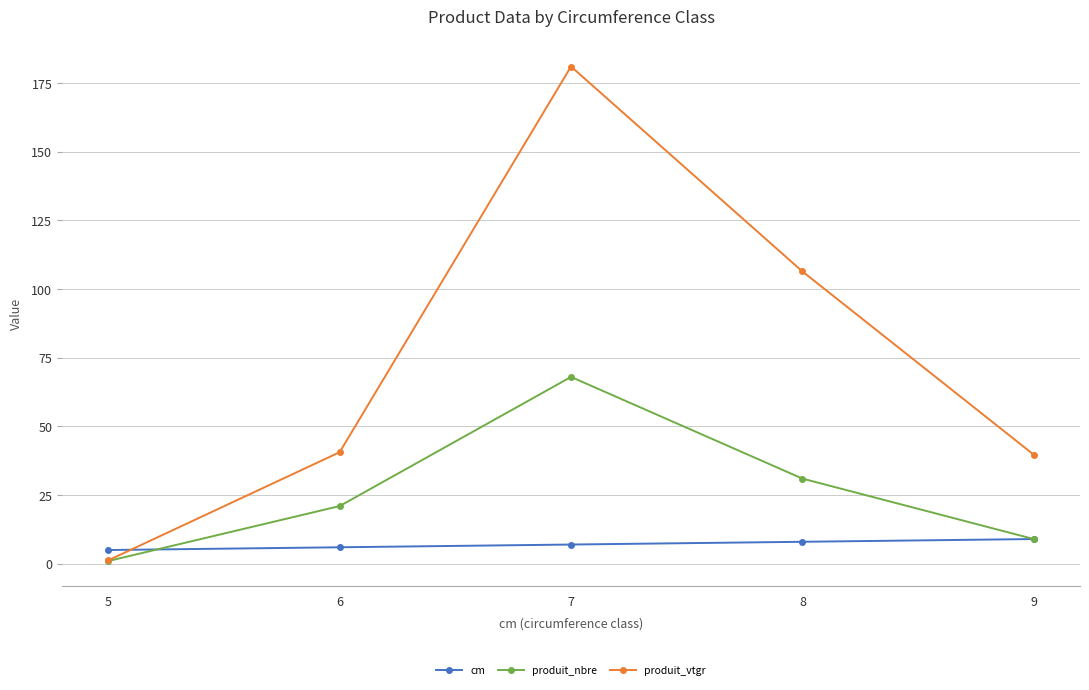

What is the total value across all series at 9?

57.7